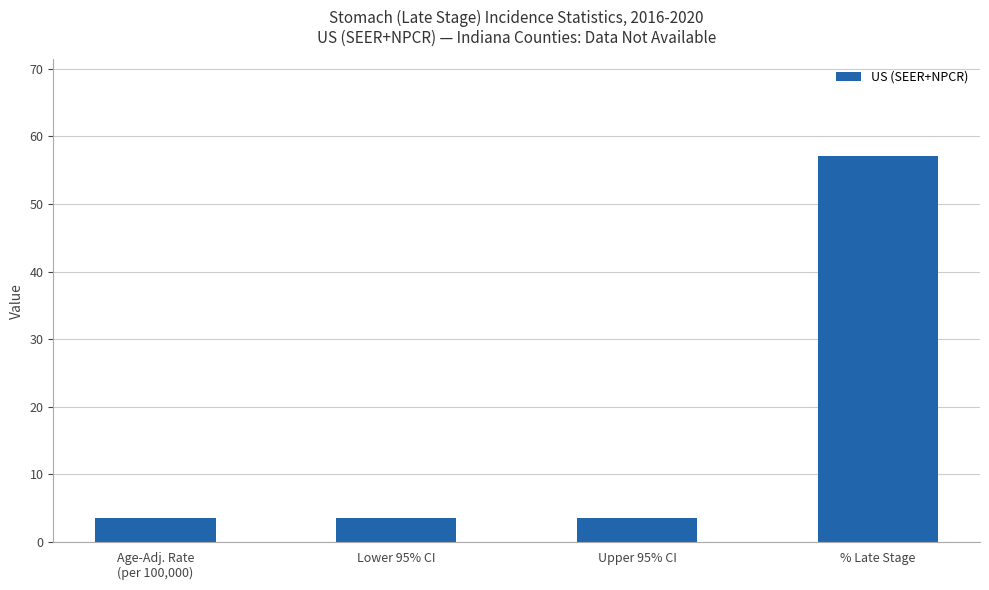

What is the sum of all values?

67.8